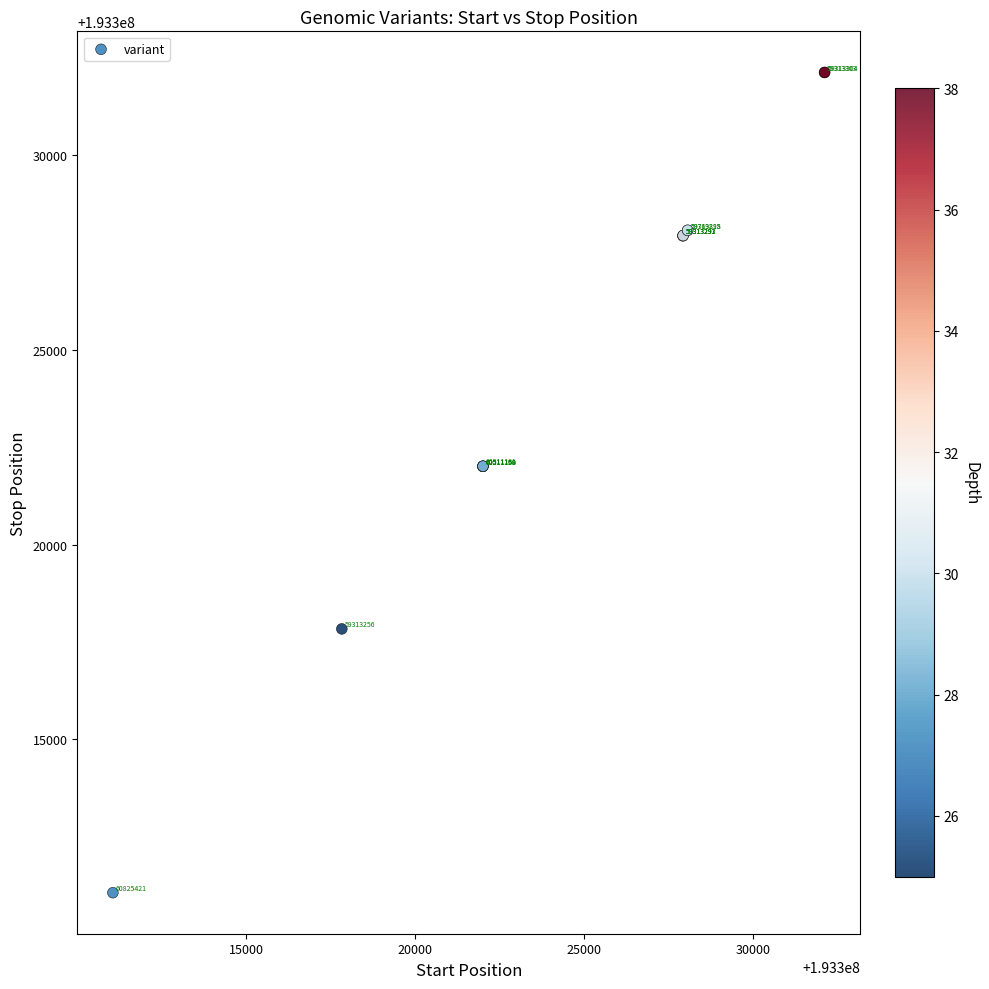

What Y value in the scatter plot is closest to 193321591?

193322005